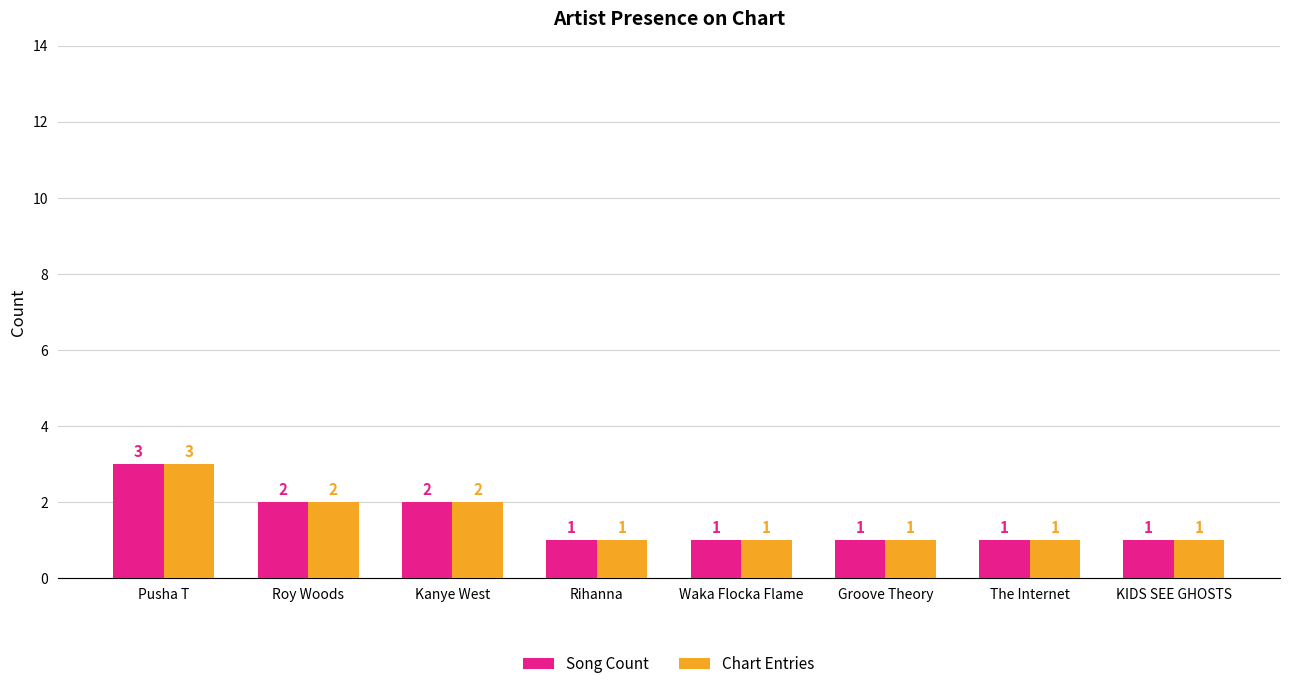

True or false: Song Count has a value of 2 at Kanye West.

True